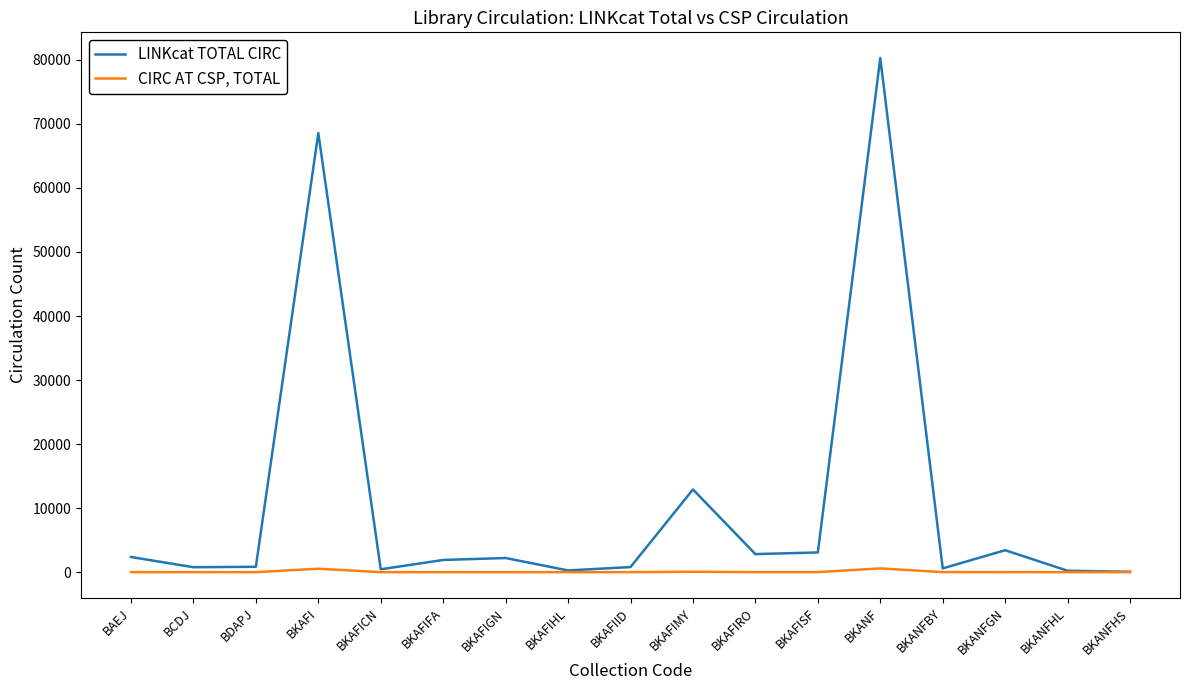

How many series are shown in this chart?

2